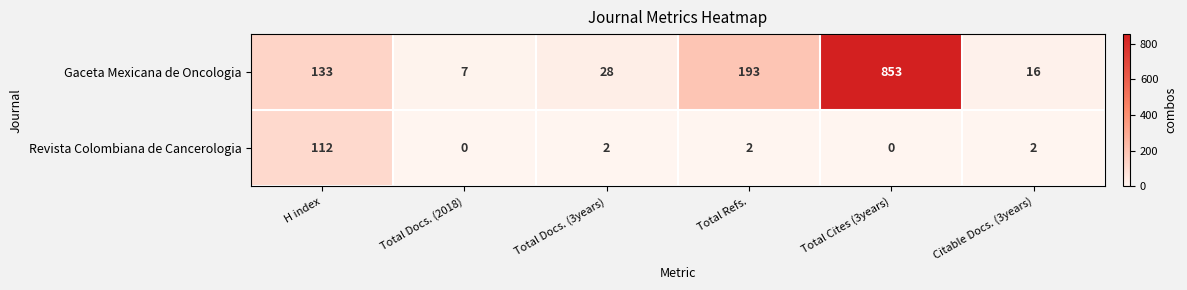

Reading left to right, what are all the values shown in this chart?

Gaceta Mexicana de Oncologia: H index=133	Total Docs. (2018)=7	Total Docs. (3years)=28	Total Refs.=193	Total Cites (3years)=853	Citable Docs. (3years)=16
Revista Colombiana de Cancerologia: H index=112	Total Docs. (2018)=0	Total Docs. (3years)=2	Total Refs.=2	Total Cites (3years)=0	Citable Docs. (3years)=2